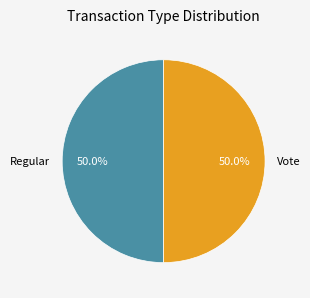

What percentage is NOT represented by Regular?

50.0%